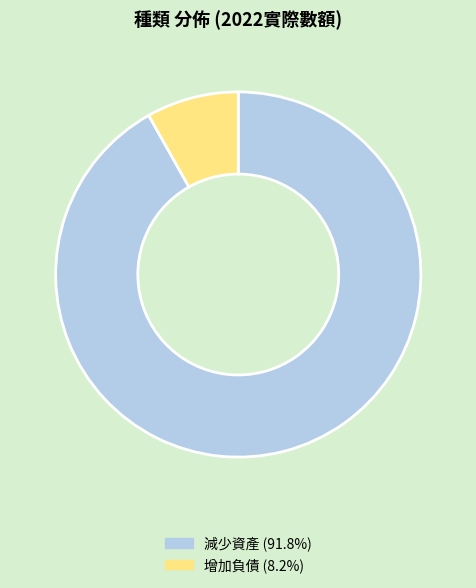

Is the sum of 增加負債 and 減少資產 greater than half?

Yes